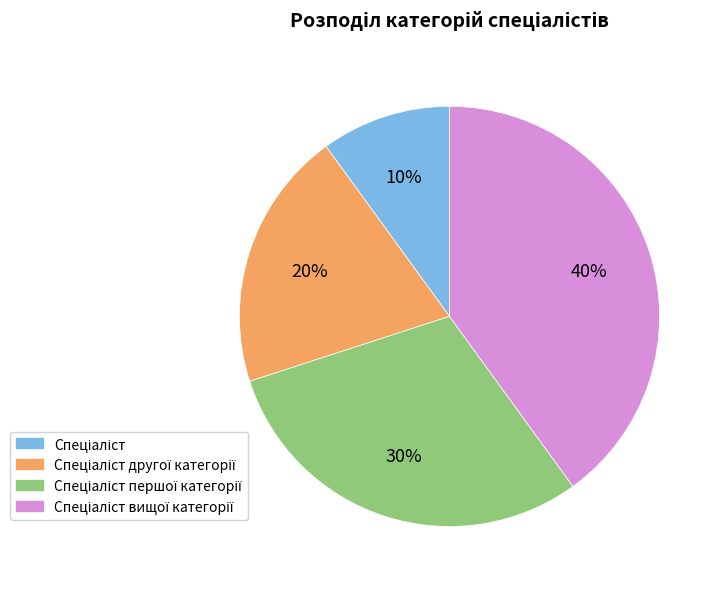

To the nearest percent, what is the difference between the largest and smallest slice percentages?

30%